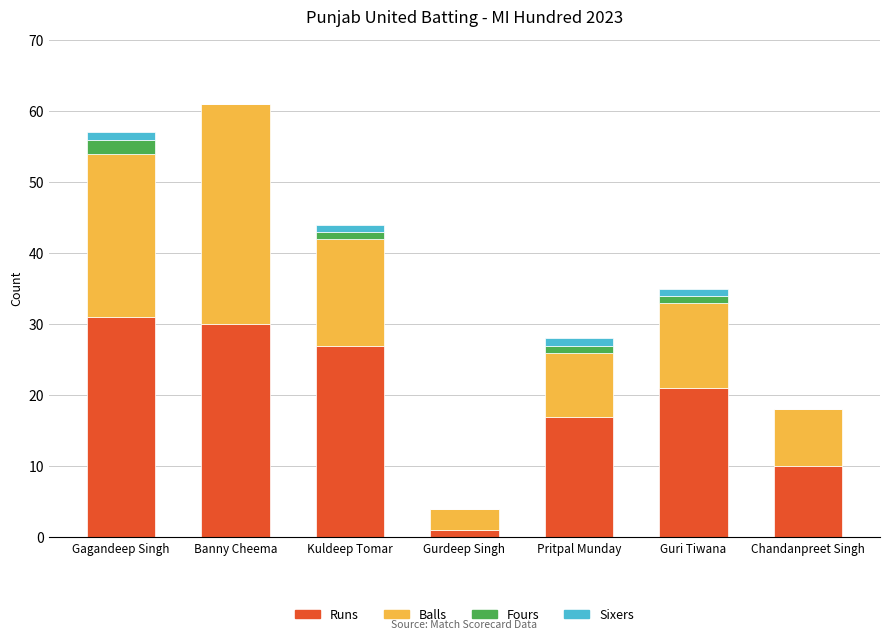

What is the highest value of the Runs series?

31